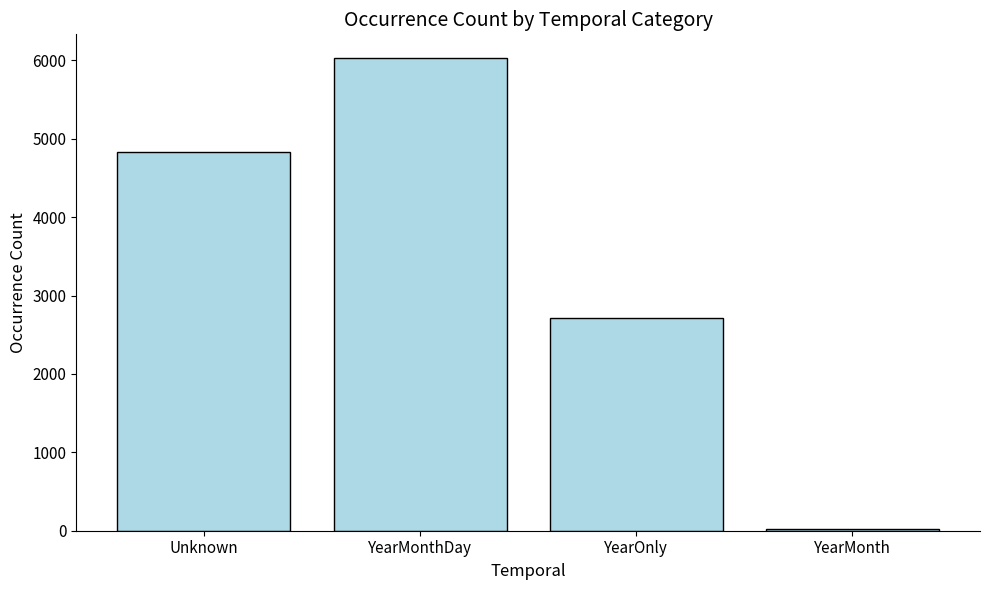

Does the chart contain stacked bars?

No